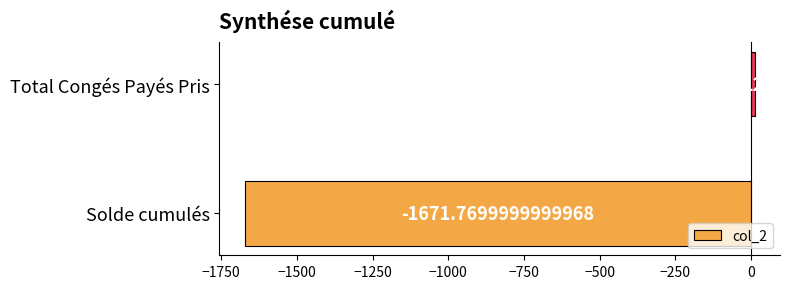

List the labels in order of value, largest first.

Total Congés Payés Pris, Solde cumulés